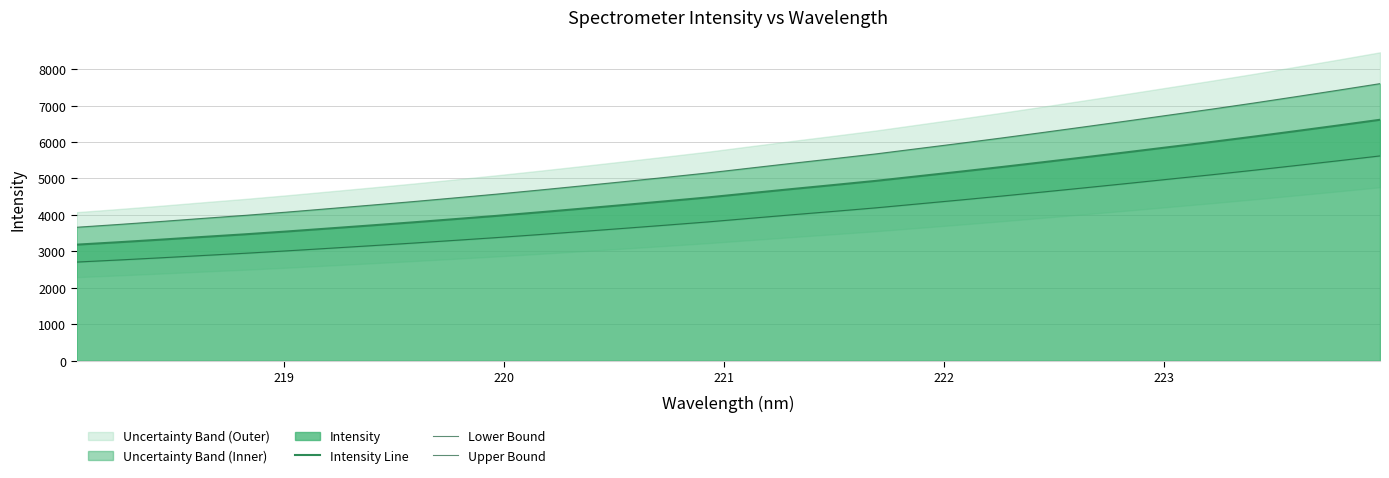

At how many categories does at least one series exceed 5944?

11